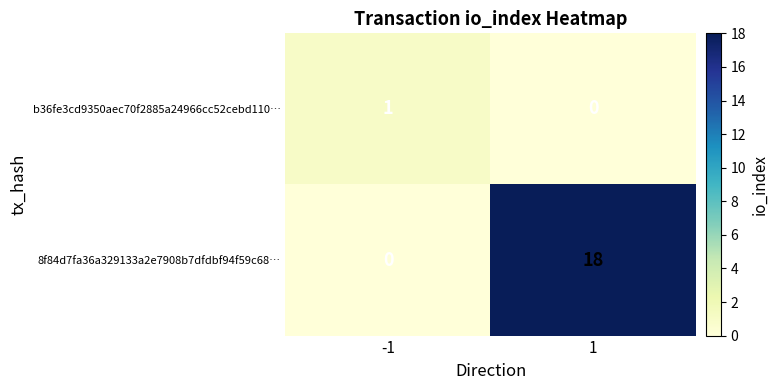

Count the number of data series in this chart.

2